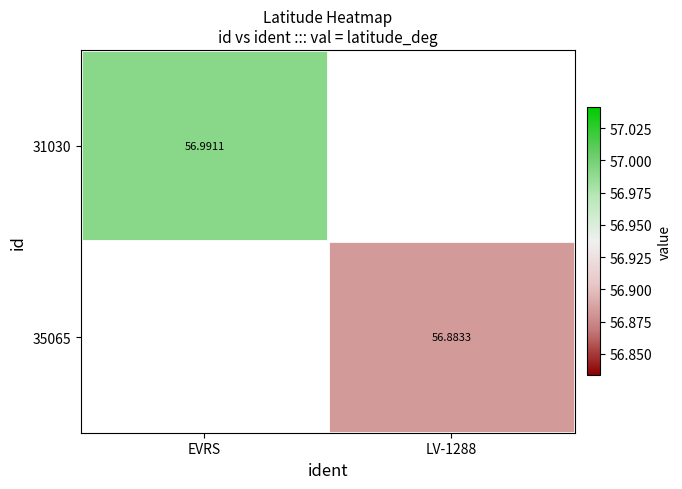

How many data points does each series have?

2